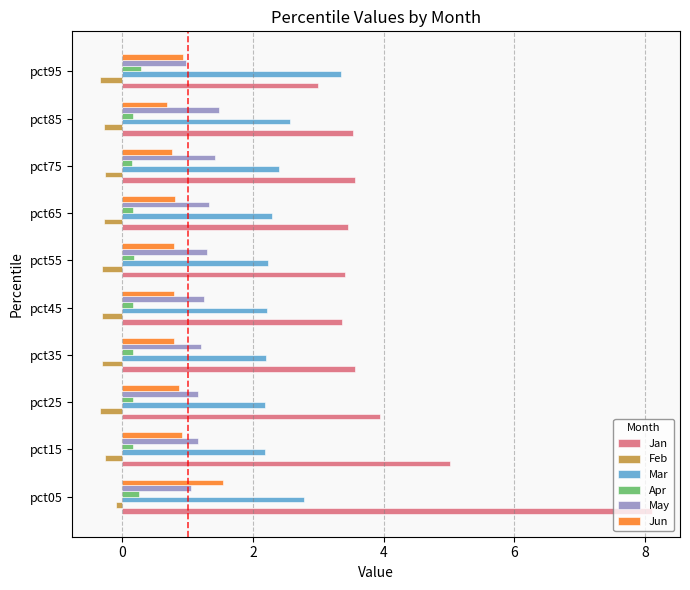

Which series has the widest spread of values?

Jan